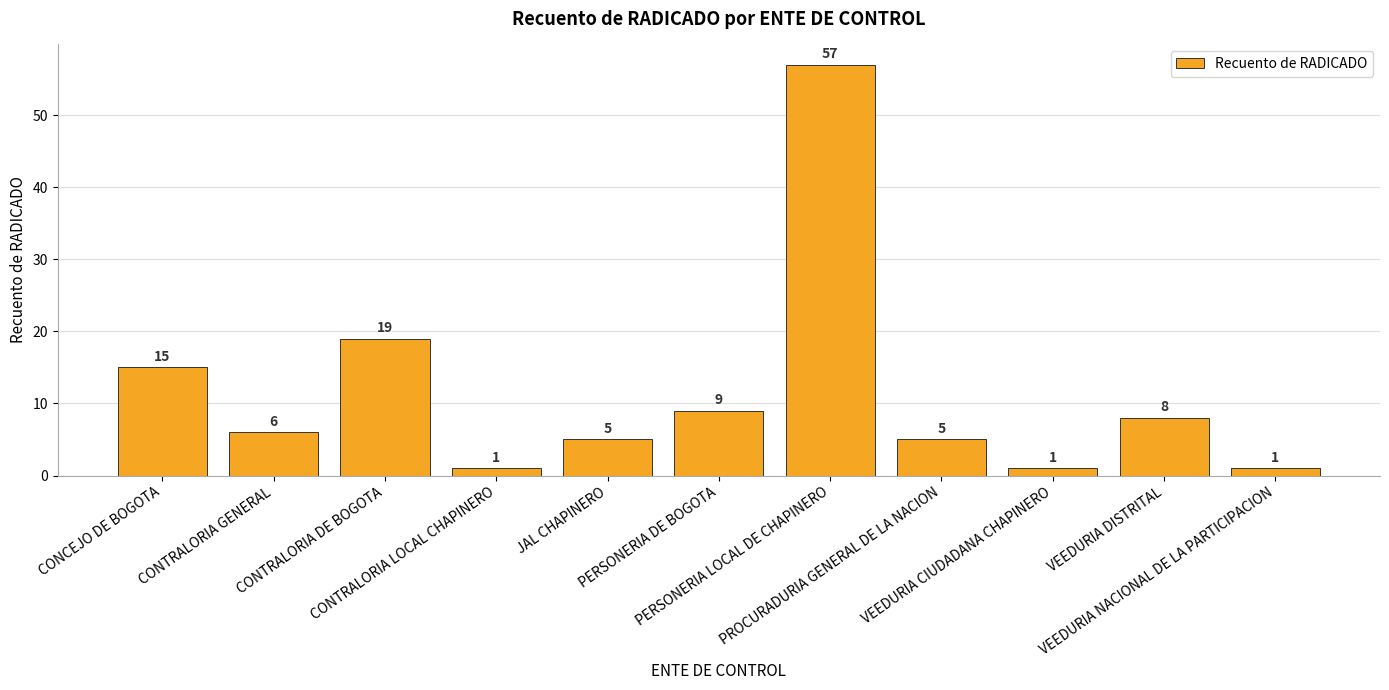

What is the change in value from CONTRALORIA LOCAL CHAPINERO to VEEDURIA DISTRITAL?

+7